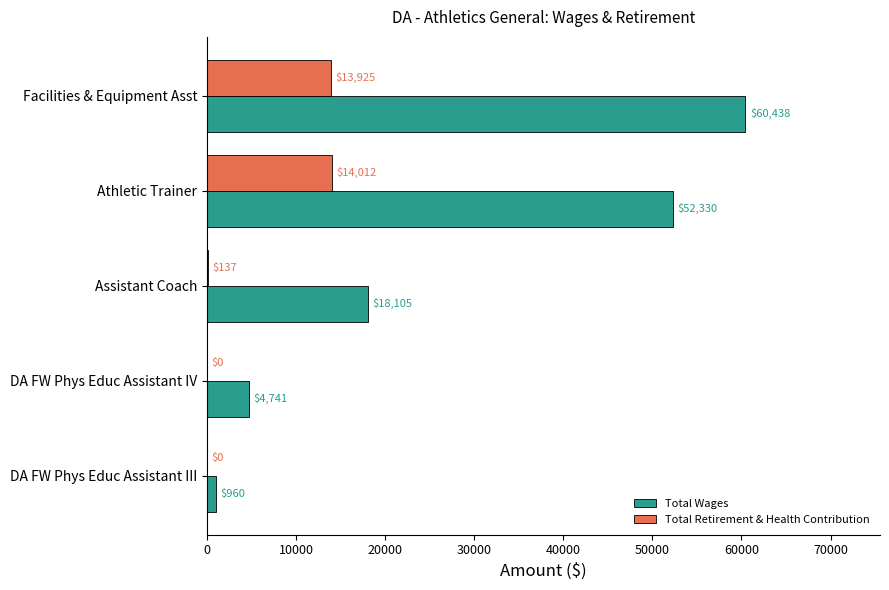

What is the sum of all Total Retirement & Health Contribution values?

28074